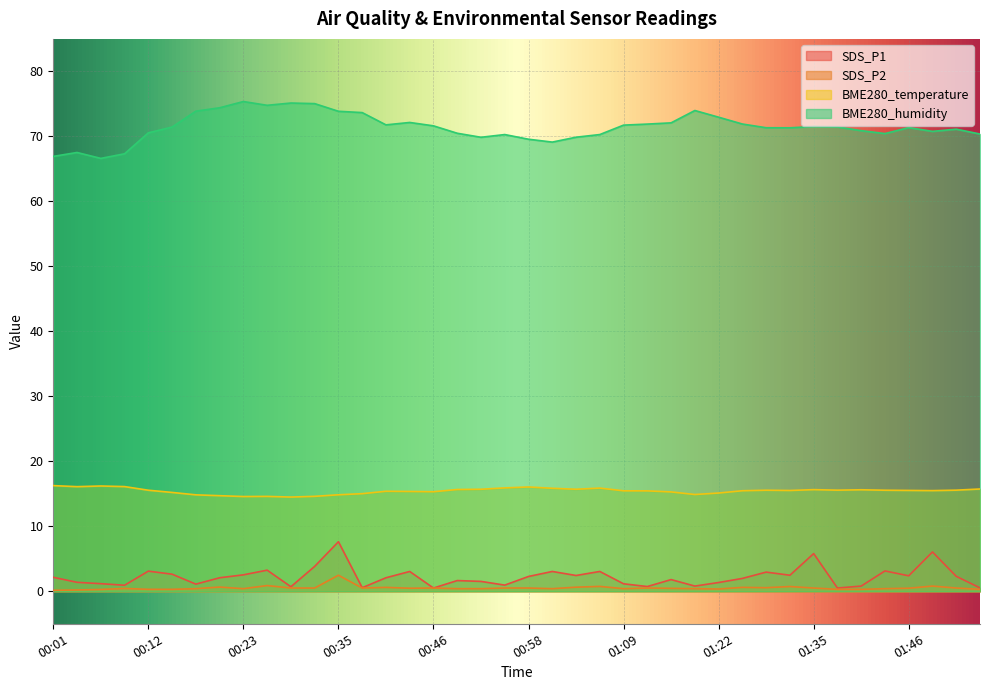

List the series in order of their peak value, highest first.

BME280_humidity, BME280_temperature, SDS_P1, SDS_P2